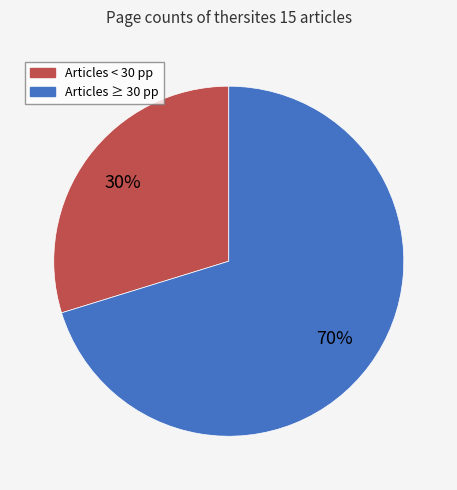

Is there a majority slice in this chart?

Yes